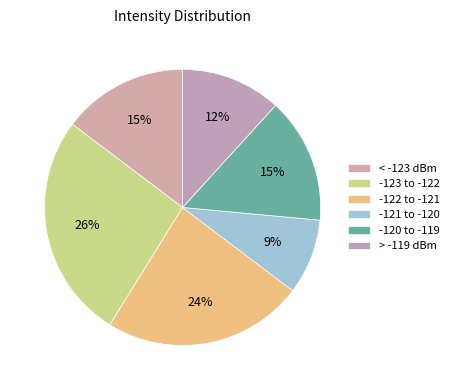

What is the largest slice in the pie chart?

-123 to -122